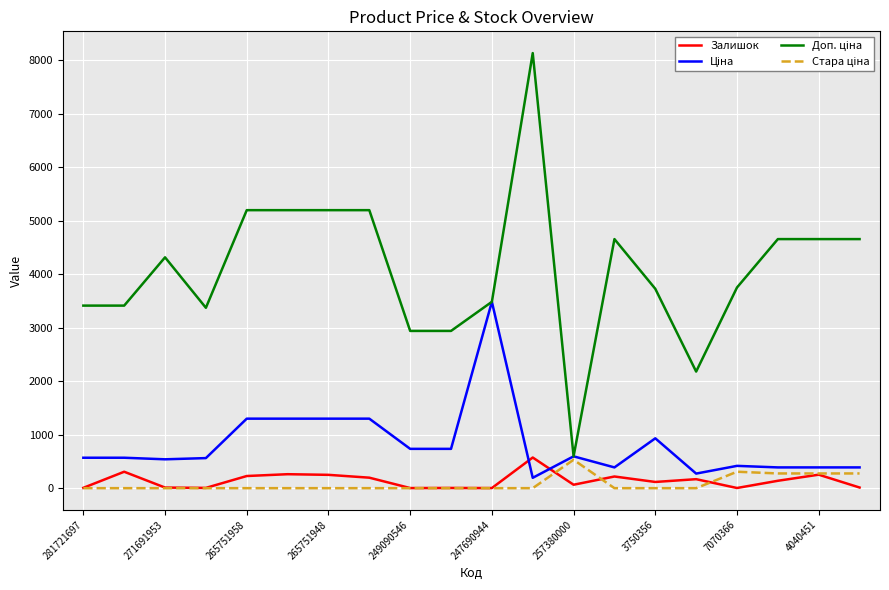

What is the maximum value shown in the chart?

8135.0